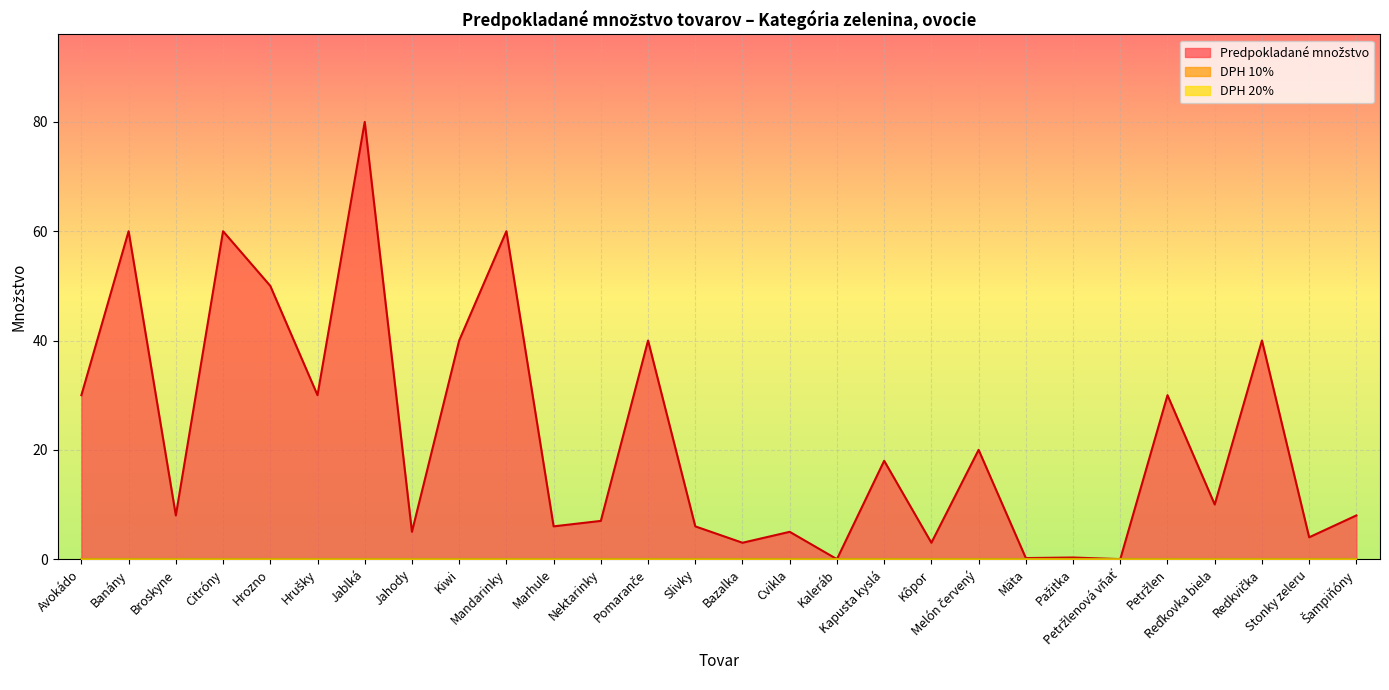

Which category has the highest value across all series?

Jablká